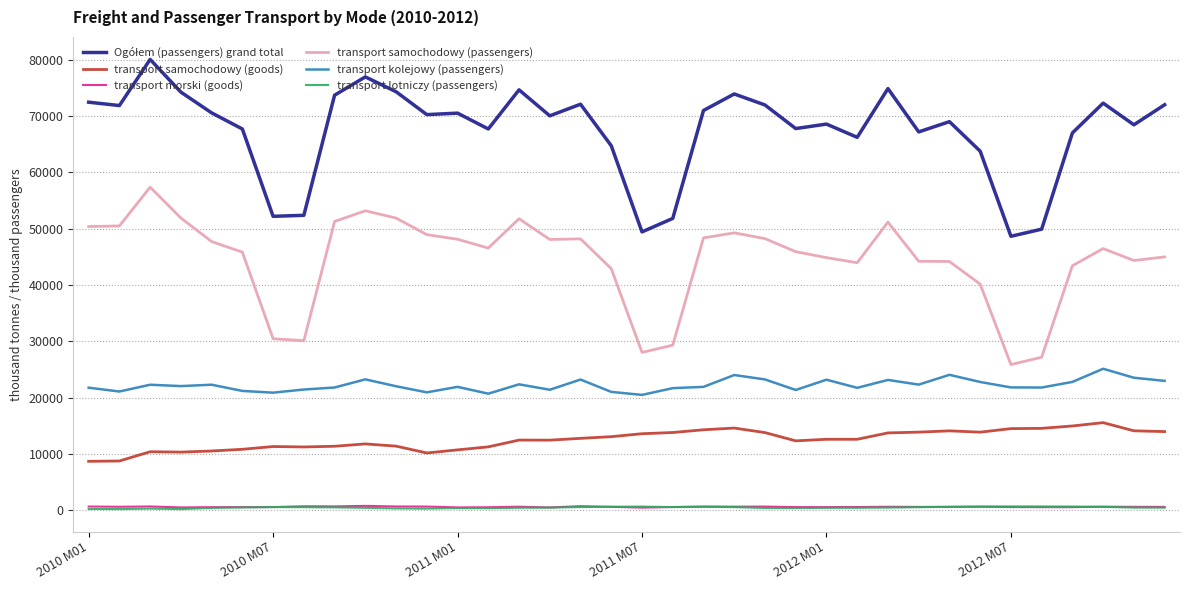

Count the number of data series in this chart.

6